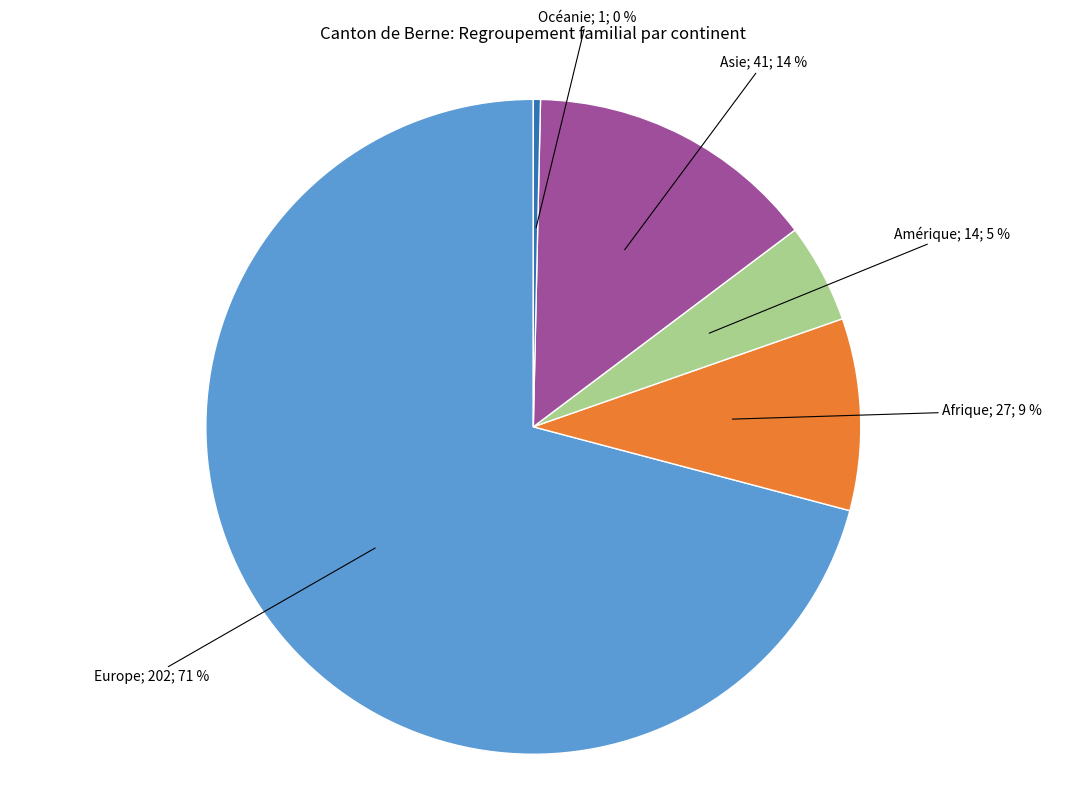

To the nearest percent, what is the average slice percentage?

20%